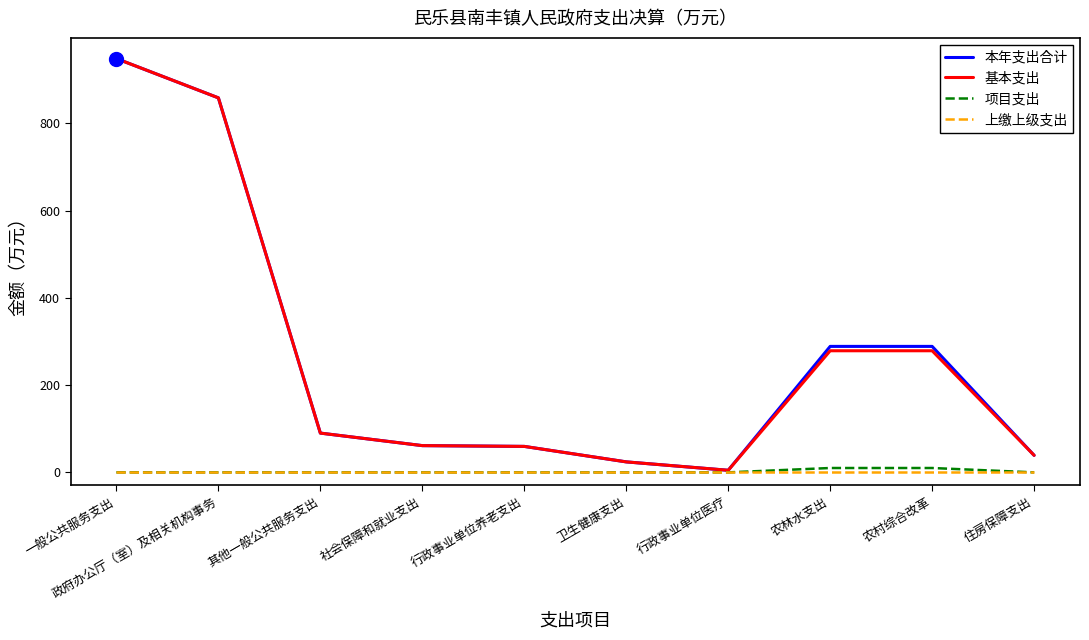

What is the greatest value displayed?

948.3